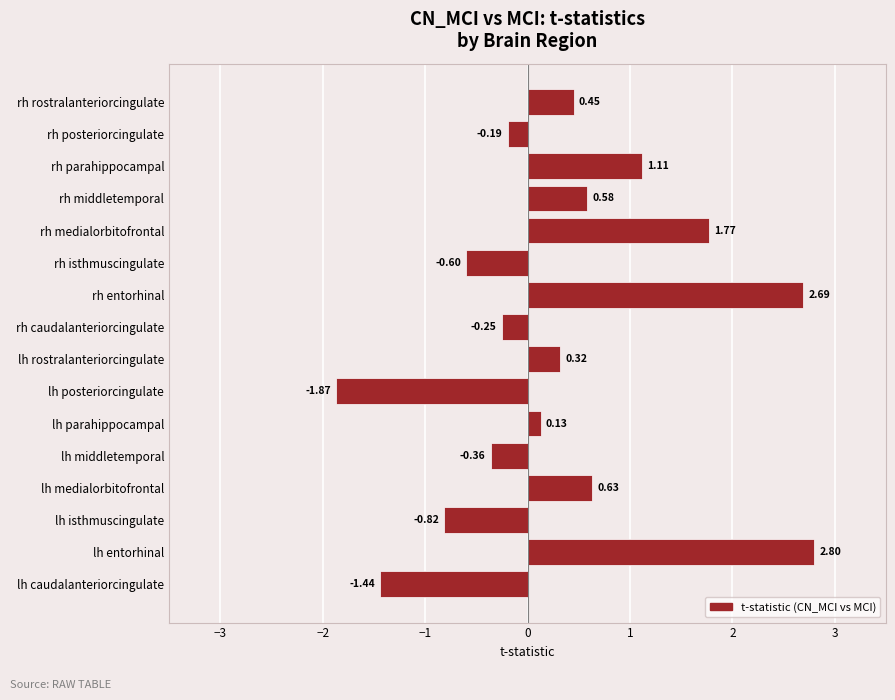

What is the change in value from rh entorhinal to rh parahippocampal?

-1.6